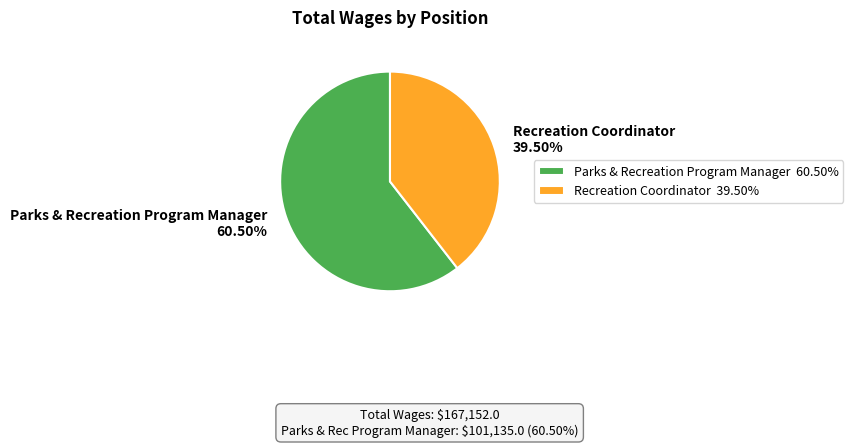

To the nearest percent, what is the difference between the Parks & Recreation Program Manager and Recreation Coordinator slice percentages?

21%